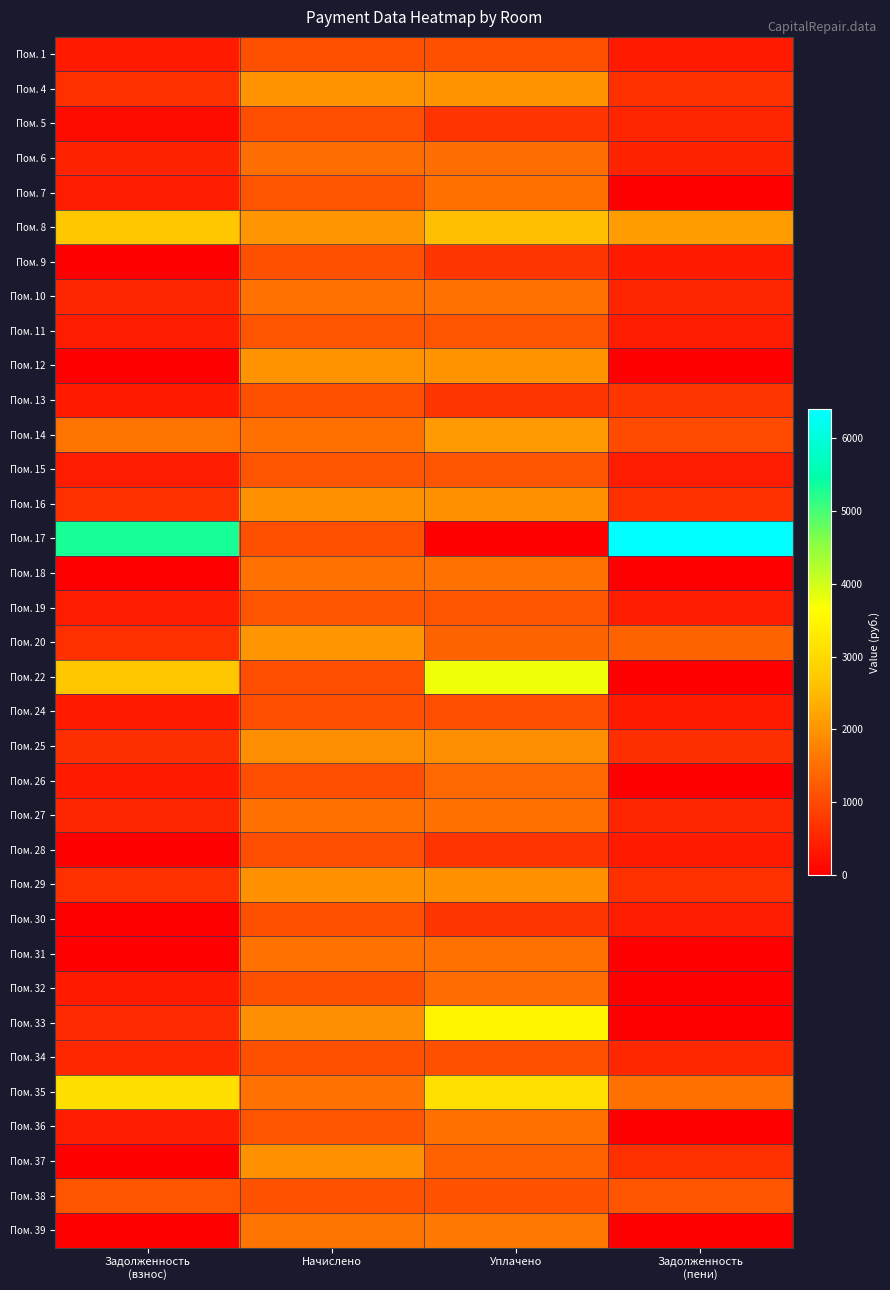

At Уплачено, list the series in order from largest to smallest.

Пом. 22, Пом. 33, Пом. 35, Пом. 8, Пом. 14, Пом. 4, Пом. 12, Пом. 16, Пом. 29, Пом. 25, Пом. 39, Пом. 10, Пом. 31, Пом. 18, Пом. 27, Пом. 36, Пом. 7, Пом. 6, Пом. 32, Пом. 26, Пом. 20, Пом. 37, Пом. 11, Пом. 15, Пом. 19, Пом. 38, Пом. 34, Пом. 1, Пом. 24, Пом. 13, Пом. 9, Пом. 30, Пом. 5, Пом. 28, Пом. 17